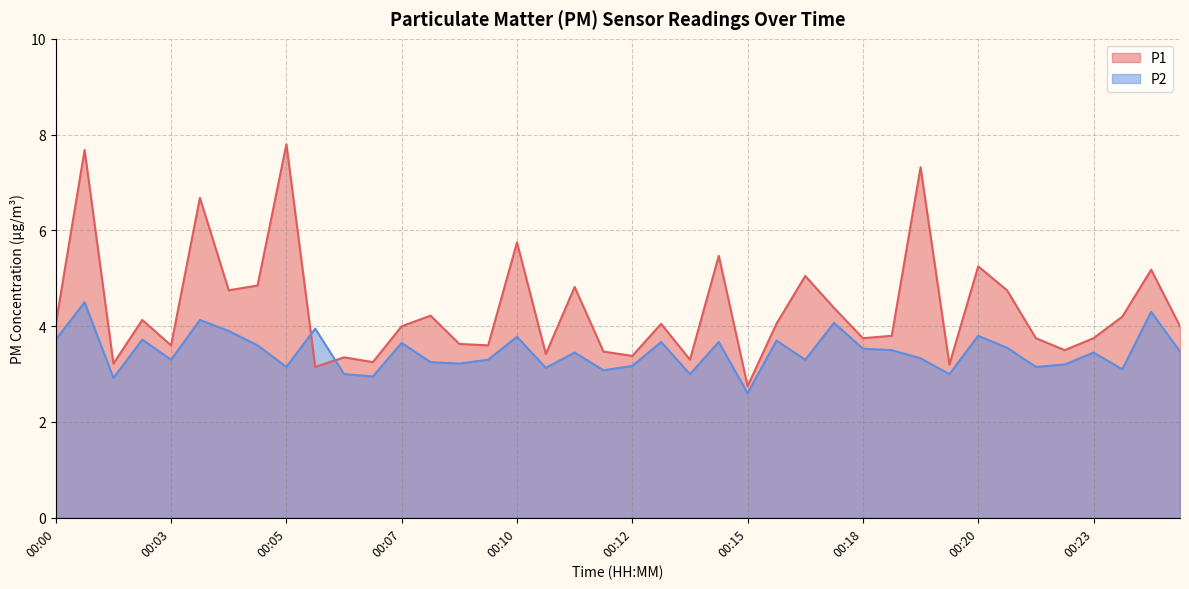

What is the difference between the maximum and minimum values in the P1 series?

5.0